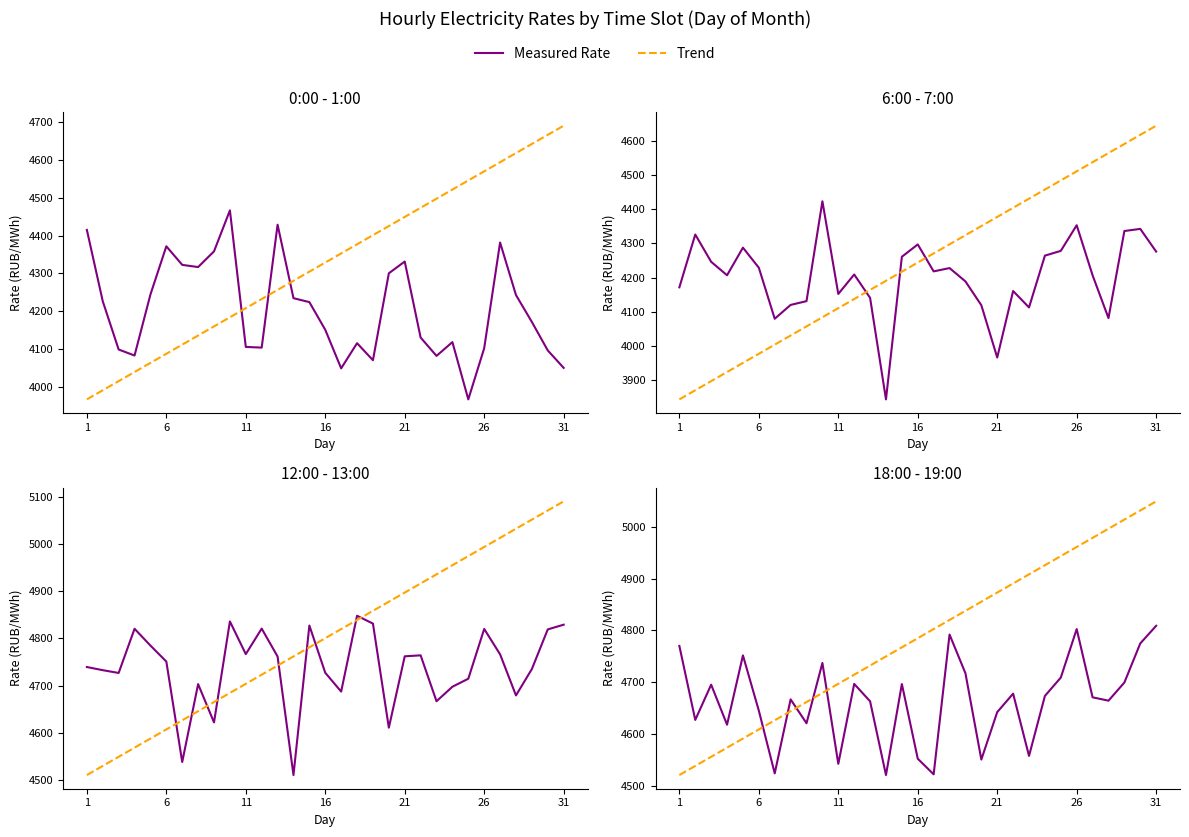

What is the value of the Trend point at the 25th from the left?

4943.5